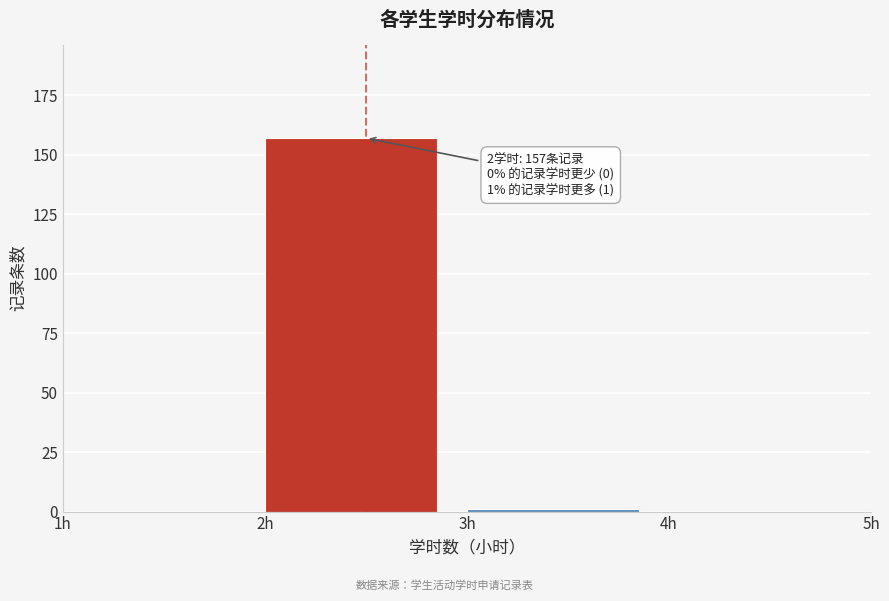

Over which range of the x-axis is the bar tallest?

2 to 3